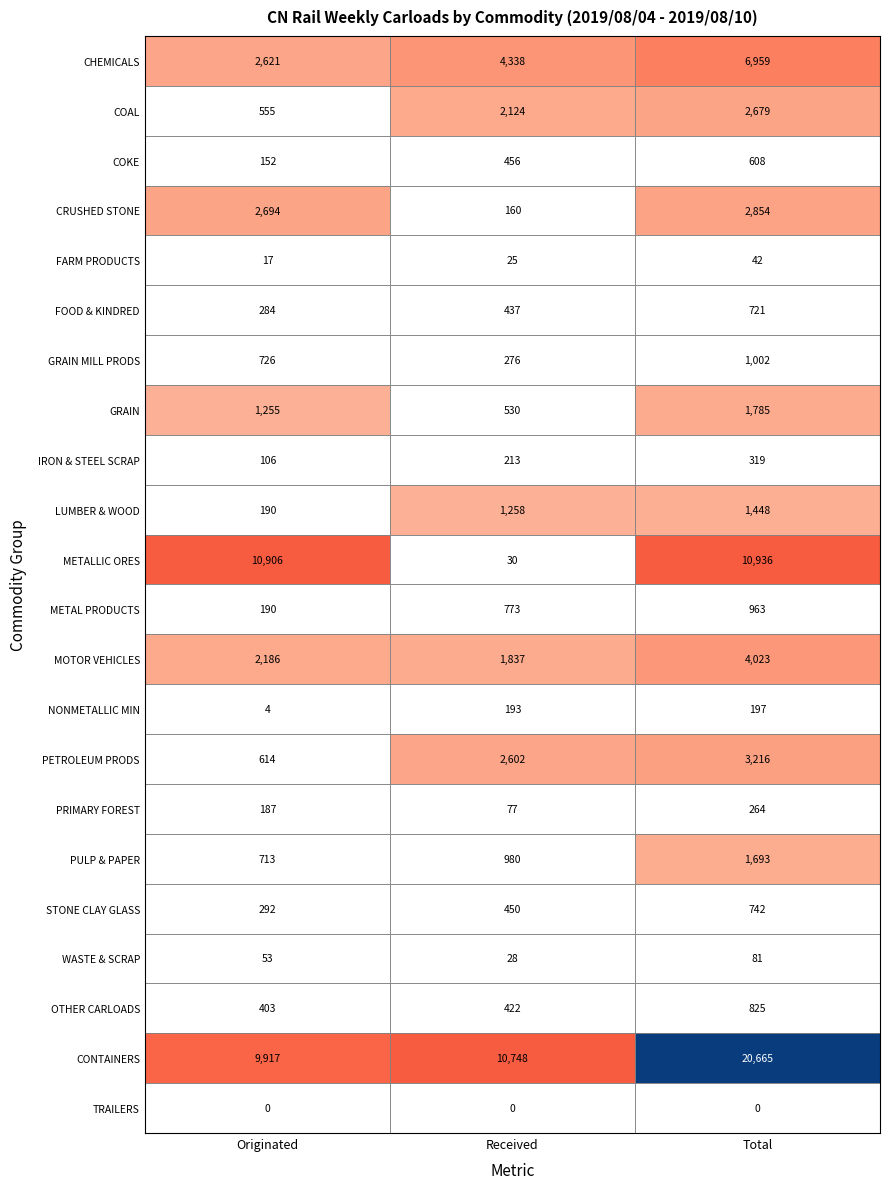

How many data points does each series have?

3